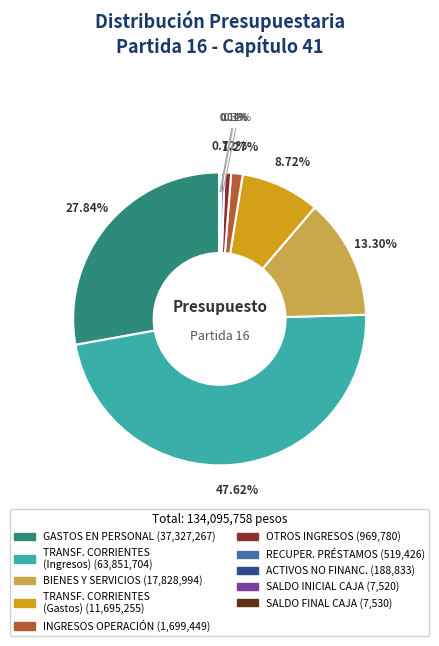

Does any single category account for the majority?

No